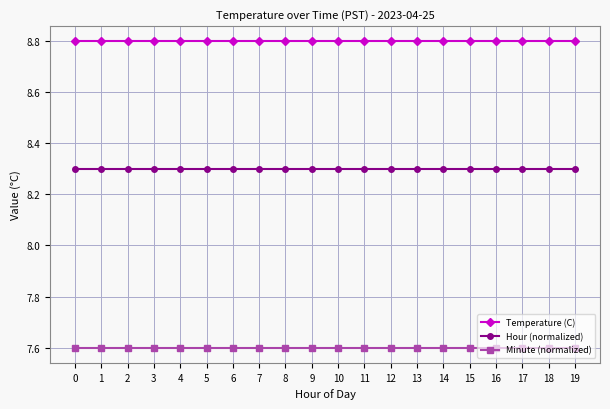

Rank the series at 11 from highest to lowest value.

Temperature (C), Hour (normalized), Minute (normalized)